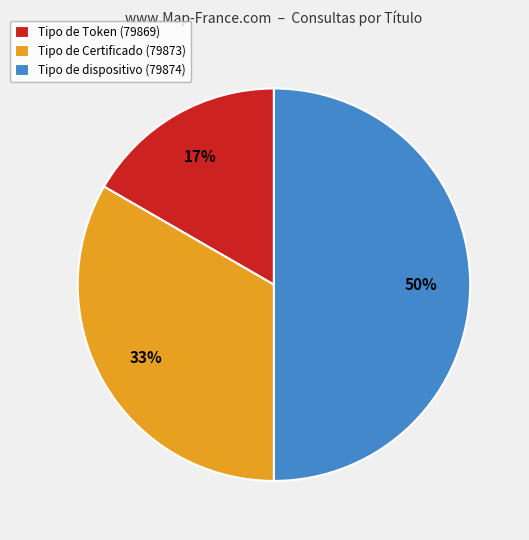

To the nearest percent, what is the difference between the Tipo de Certificado (79873) and Tipo de dispositivo (79874) slice percentages?

17%